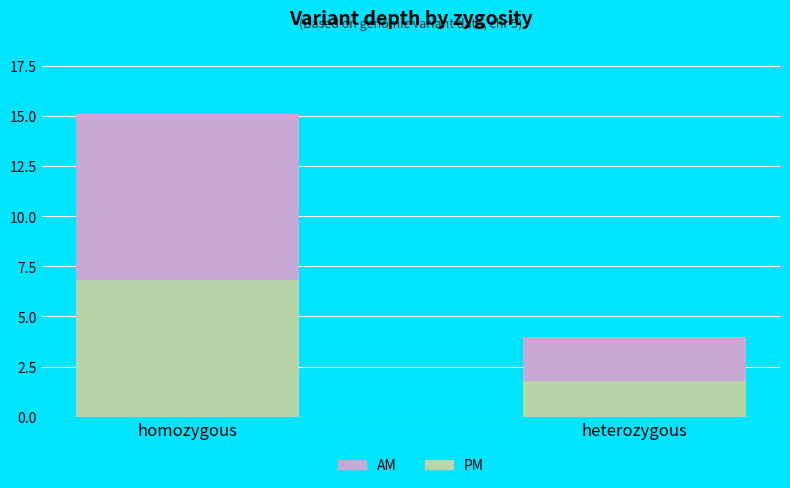

What is the total value across all series at homozygous?

15.1